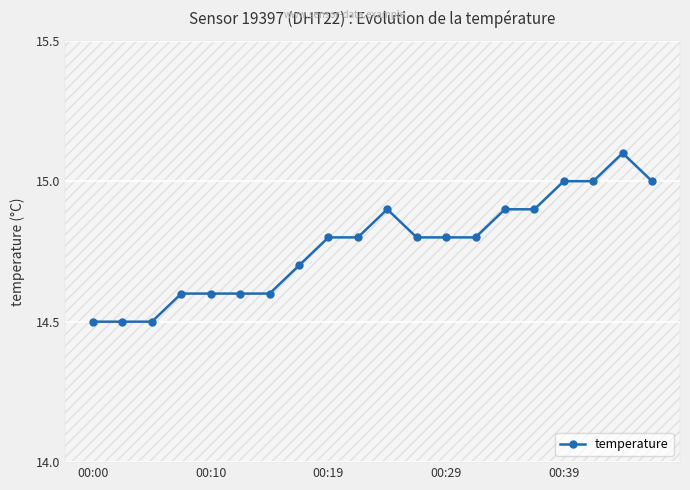

What is the average value?

14.8